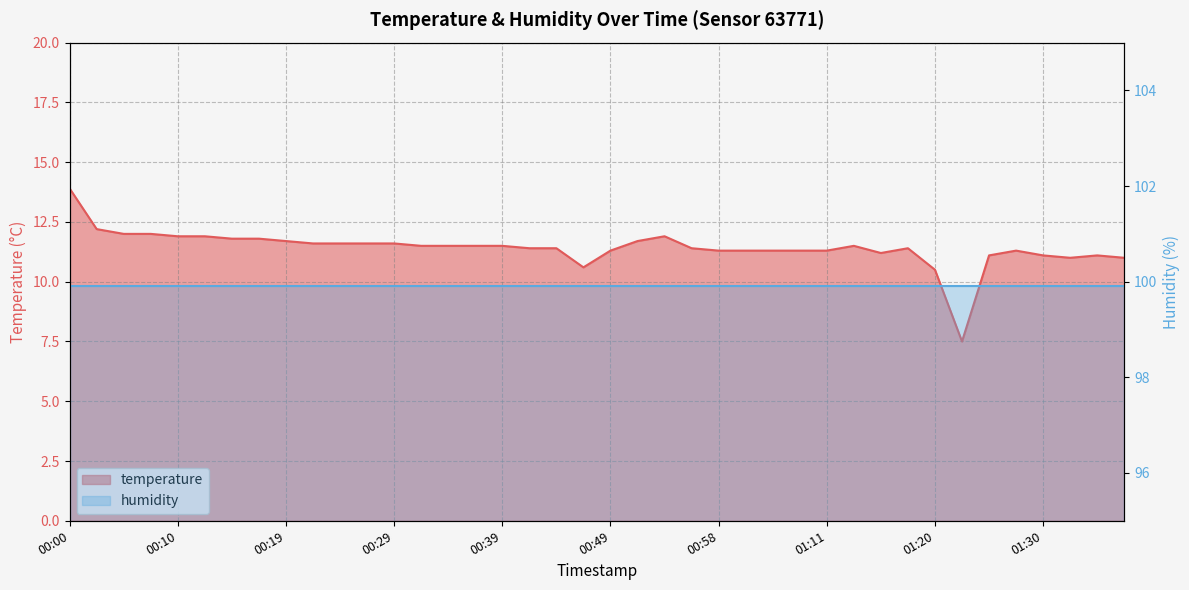

What is the maximum value shown in the chart?

13.9